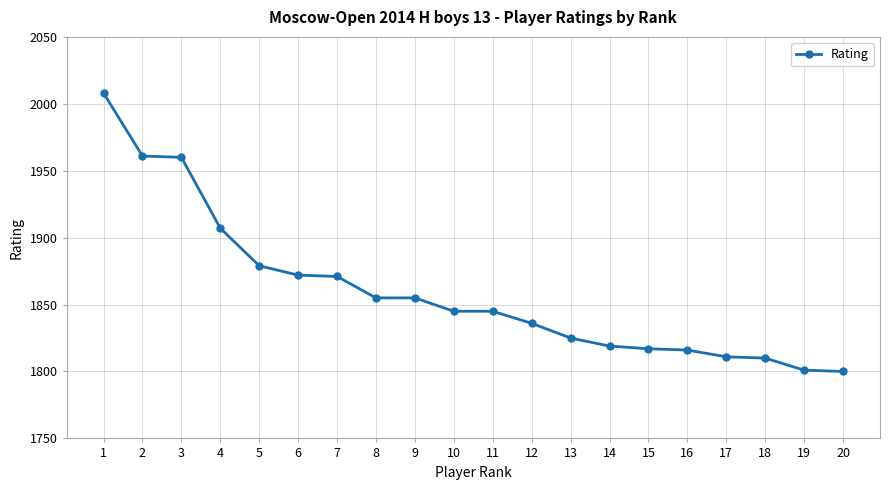

What is the greatest value displayed?

2008